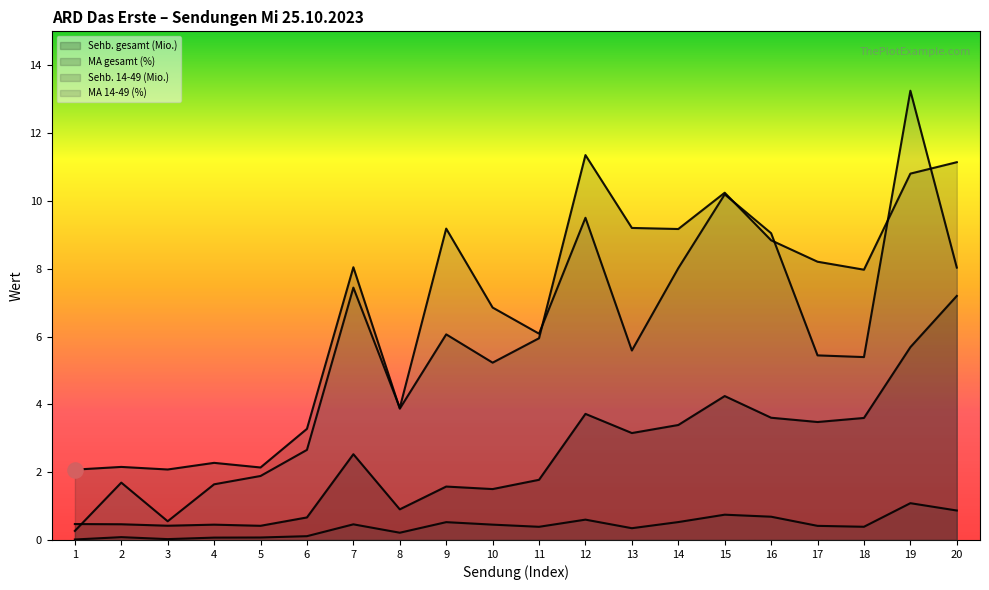

At how many categories does at least one series exceed 2?

20